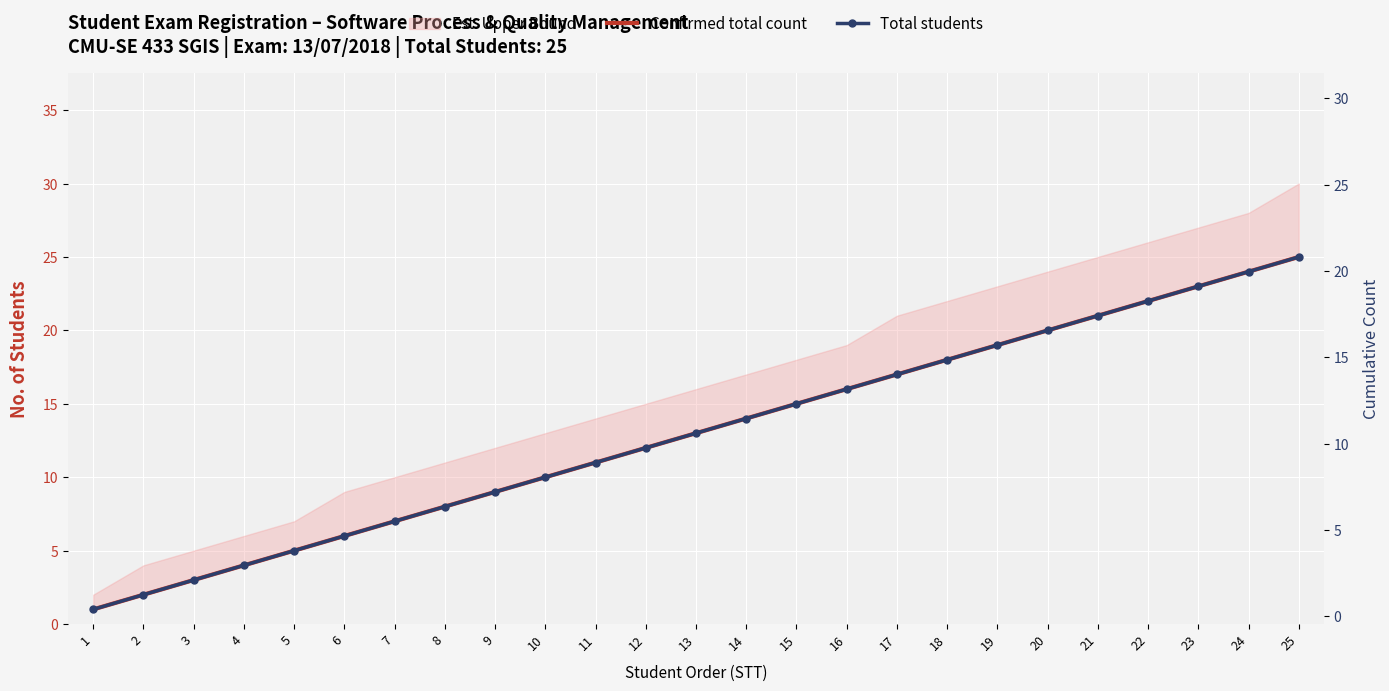

The Total students series shows 8 at 8. True or false?

True